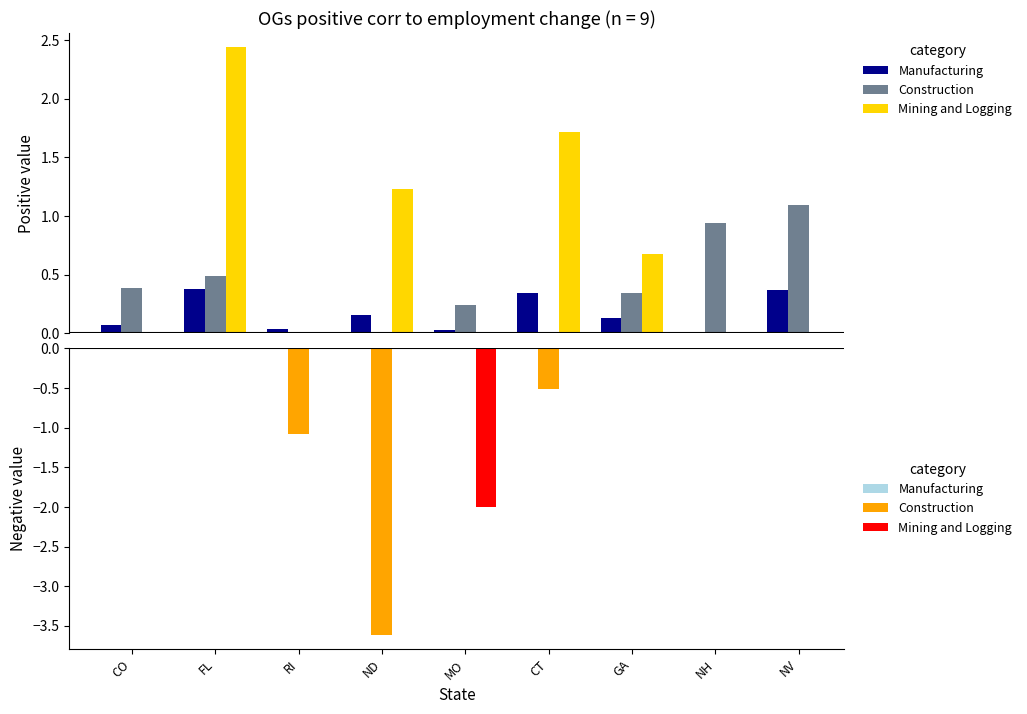

What is the label of the 3rd bar from the left?

RI